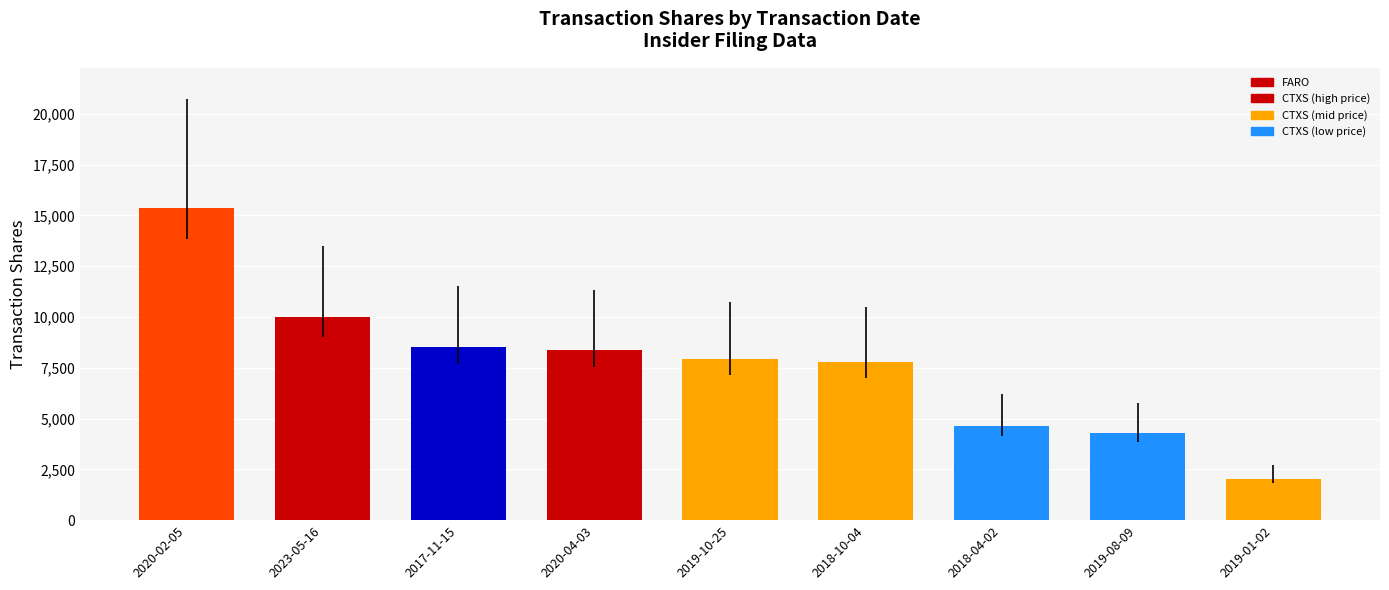

What is the label of the 6th bar from the right?

2020-04-03